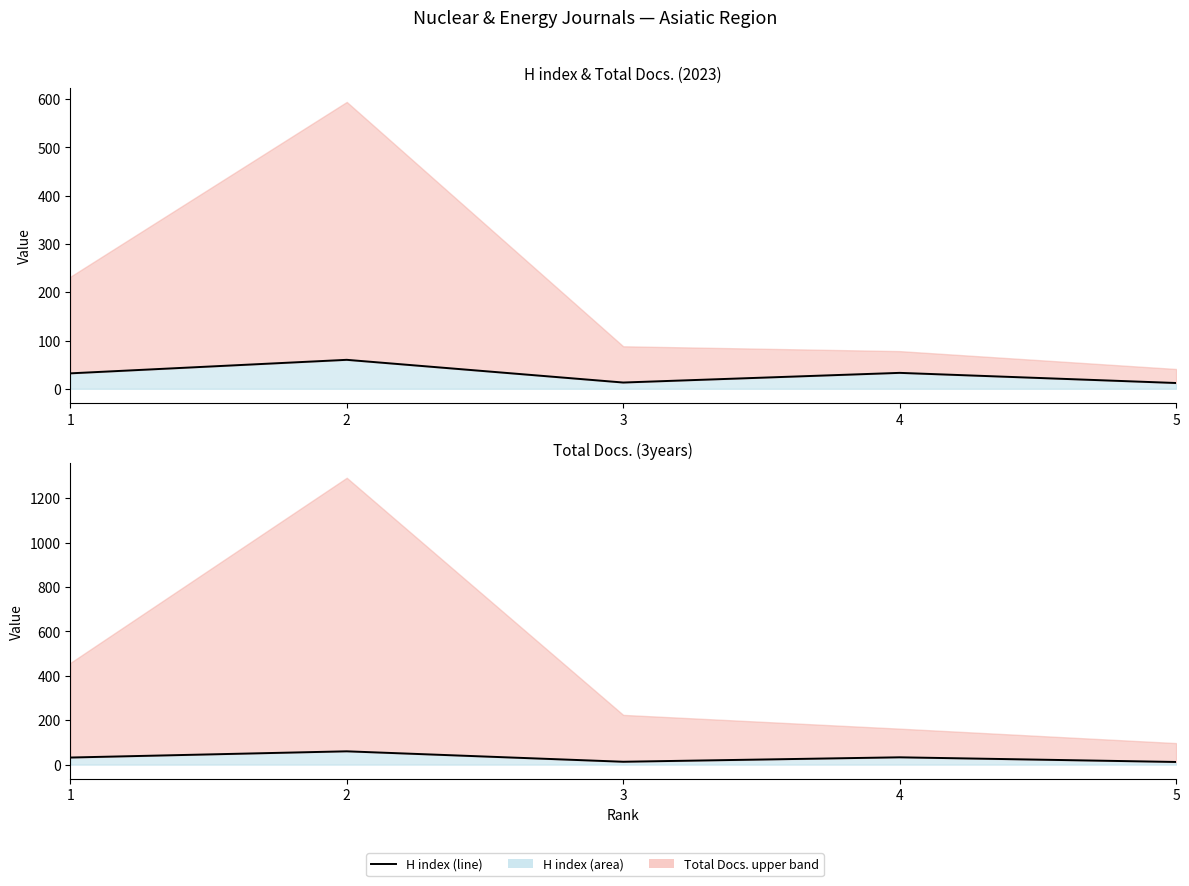

Rank the categories by value from highest to lowest.

2, 4, 1, 3, 5